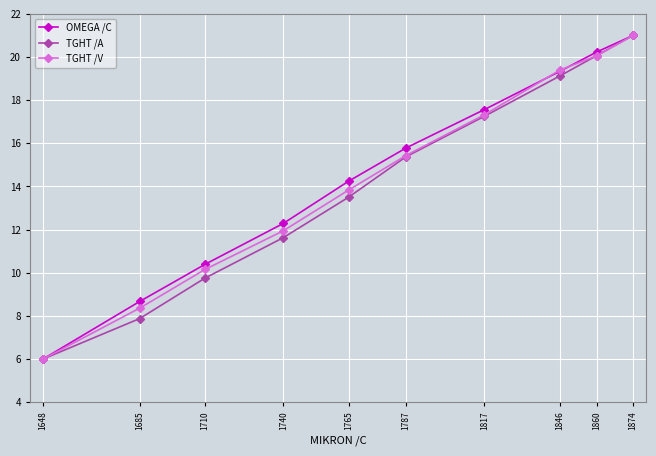

Is the value of OMEGA /C at 1765 greater than the value of TGHT /A at 1740?

Yes